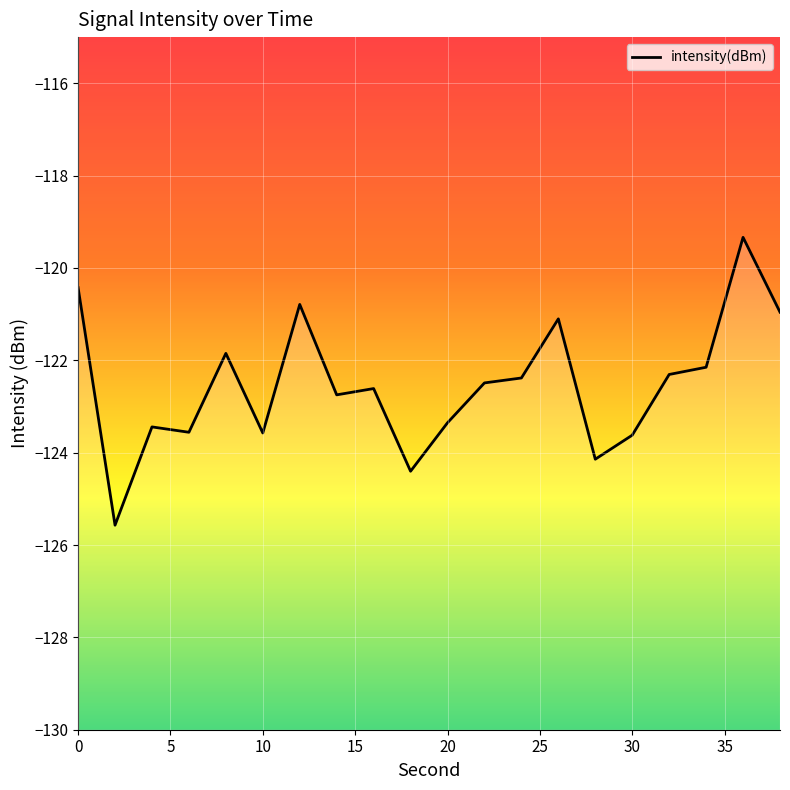

What is the difference between the maximum and minimum values?

6.2